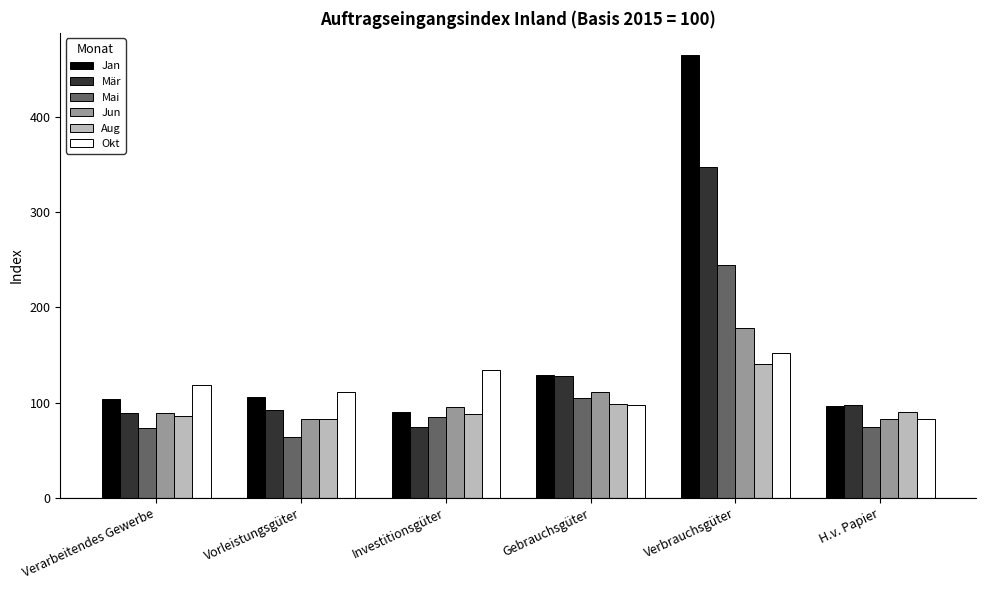

What is the sum of all Aug values?

585.3